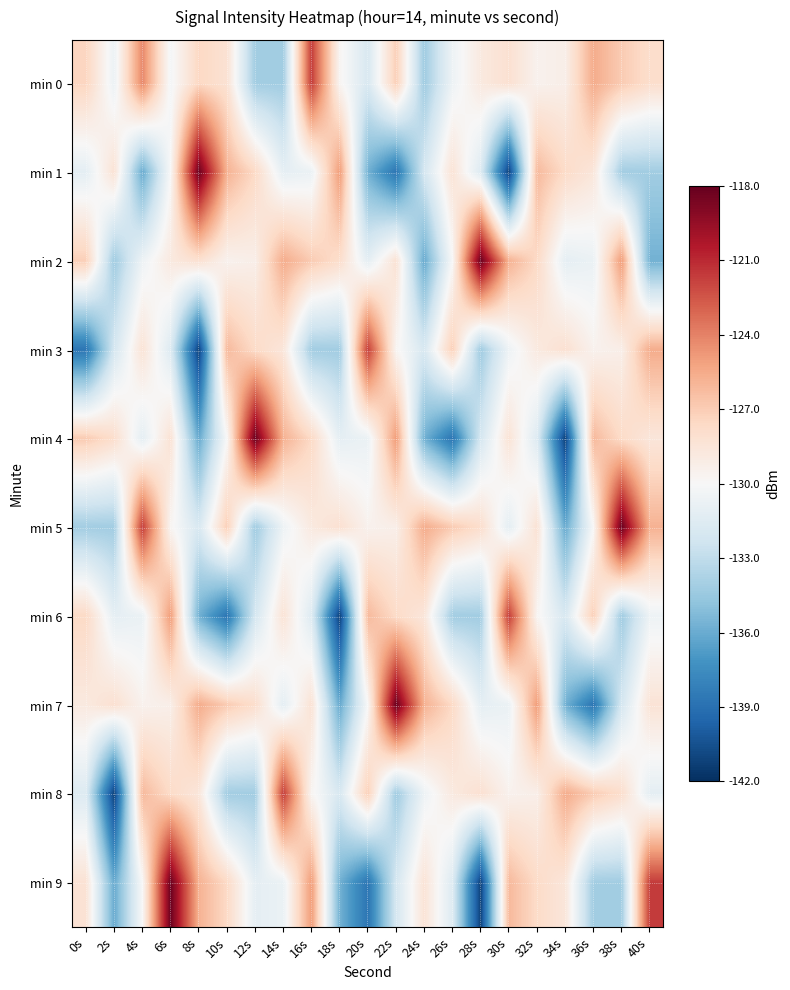

Reading right to left, transcribe all the data shown in this chart.

min 0: 40s=-127.9	38s=-126.9	36s=-125.6	34s=-129.3	32s=-129.5	30s=-128.1	28s=-128.8	26s=-130.6	24s=-134.2	22s=-127.1	20s=-131.9	18s=-129.7	16s=-121.6	14s=-134.2	12s=-134.1	10s=-128.2	8s=-127.5	6s=-130.3	4s=-124.2	2s=-130.7	0s=-127.4
min 1: 40s=-134.2	38s=-134.1	36s=-128.6	34s=-127.7	32s=-126.1	30s=-141.2	28s=-131.6	26s=-128.4	24s=-132.1	22s=-138.7	20s=-135.7	18s=-124.9	16s=-130.8	14s=-131.1	12s=-127.6	10s=-125.8	8s=-118.1	6s=-130.0	4s=-136.1	2s=-128.3	0s=-131.2
min 2: 40s=-135.7	38s=-124.9	36s=-130.8	34s=-131.1	32s=-127.6	30s=-125.8	28s=-118.1	26s=-130.0	24s=-136.1	22s=-128.3	20s=-131.2	18s=-127.9	16s=-126.9	14s=-125.6	12s=-129.3	10s=-129.5	8s=-128.1	6s=-128.8	4s=-130.6	2s=-134.2	0s=-127.1
min 3: 40s=-125.6	38s=-129.3	36s=-129.5	34s=-128.1	32s=-128.8	30s=-130.6	28s=-134.2	26s=-127.1	24s=-131.9	22s=-129.7	20s=-121.6	18s=-134.2	16s=-134.1	14s=-128.6	12s=-127.7	10s=-126.1	8s=-141.2	6s=-131.6	4s=-128.4	2s=-132.1	0s=-138.7
min 4: 40s=-128.6	38s=-127.7	36s=-126.1	34s=-141.2	32s=-131.6	30s=-128.4	28s=-132.1	26s=-138.7	24s=-135.7	22s=-124.9	20s=-130.8	18s=-131.1	16s=-127.6	14s=-125.8	12s=-118.1	10s=-130.0	8s=-136.1	6s=-128.3	4s=-131.2	2s=-127.9	0s=-126.9
min 5: 40s=-125.8	38s=-118.1	36s=-130.0	34s=-136.1	32s=-128.3	30s=-131.2	28s=-127.9	26s=-126.9	24s=-125.6	22s=-129.3	20s=-129.5	18s=-128.1	16s=-128.8	14s=-130.6	12s=-134.2	10s=-127.1	8s=-131.9	6s=-129.7	4s=-121.6	2s=-134.2	0s=-134.1
min 6: 40s=-130.6	38s=-134.2	36s=-127.1	34s=-131.9	32s=-129.7	30s=-121.6	28s=-134.2	26s=-134.1	24s=-128.6	22s=-127.7	20s=-126.1	18s=-141.2	16s=-131.6	14s=-128.4	12s=-132.1	10s=-138.7	8s=-135.7	6s=-124.9	4s=-130.8	2s=-131.1	0s=-127.6
min 7: 40s=-128.4	38s=-132.1	36s=-138.7	34s=-135.7	32s=-124.9	30s=-130.8	28s=-131.1	26s=-127.6	24s=-125.8	22s=-118.1	20s=-130.0	18s=-136.1	16s=-128.3	14s=-131.2	12s=-127.9	10s=-126.9	8s=-125.6	6s=-129.3	4s=-129.5	2s=-128.1	0s=-128.8
min 8: 40s=-131.2	38s=-127.9	36s=-126.9	34s=-125.6	32s=-129.3	30s=-129.5	28s=-128.1	26s=-128.8	24s=-130.6	22s=-134.2	20s=-127.1	18s=-131.9	16s=-129.7	14s=-121.6	12s=-134.2	10s=-134.1	8s=-128.6	6s=-127.7	4s=-126.1	2s=-141.2	0s=-131.6
min 9: 40s=-121.6	38s=-134.2	36s=-134.1	34s=-128.6	32s=-127.7	30s=-126.1	28s=-141.2	26s=-131.6	24s=-128.4	22s=-132.1	20s=-138.7	18s=-135.7	16s=-124.9	14s=-130.8	12s=-131.1	10s=-127.6	8s=-125.8	6s=-118.1	4s=-130.0	2s=-136.1	0s=-128.3